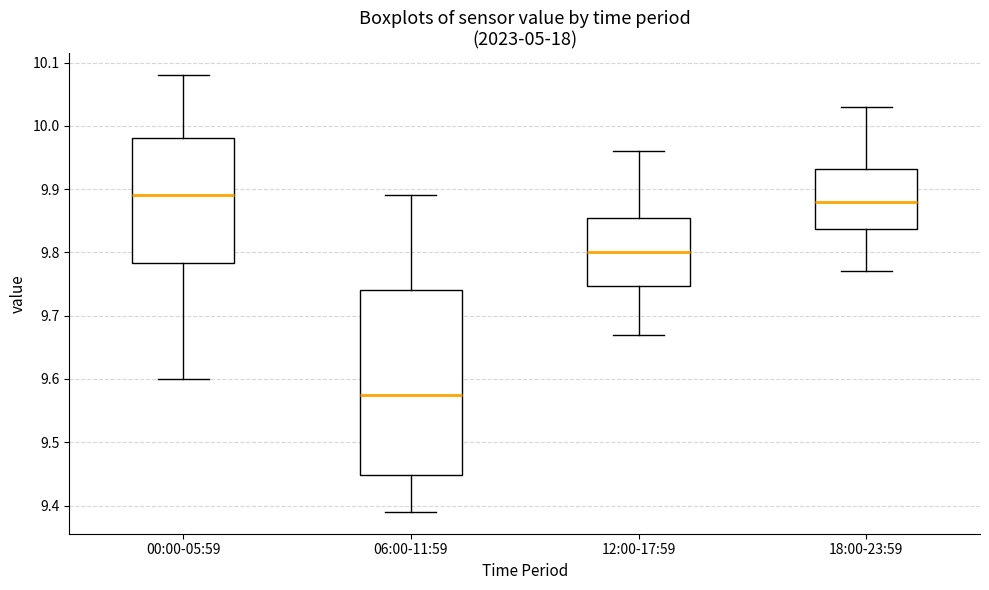

Reading left to right, transcribe this box plot: for each box, give where its median line is, the range the box spans, and where its two whiskers end, as read against the y-axis. The values are not printed on the chart, so give them approximately, as read against the axis.

00:00-05:59: median 9.89, box 9.78 to 9.98, whiskers 9.60 to 10.08
06:00-11:59: median 9.58, box 9.45 to 9.74, whiskers 9.39 to 9.89
12:00-17:59: median 9.80, box 9.75 to 9.86, whiskers 9.67 to 9.96
18:00-23:59: median 9.88, box 9.84 to 9.93, whiskers 9.77 to 10.03